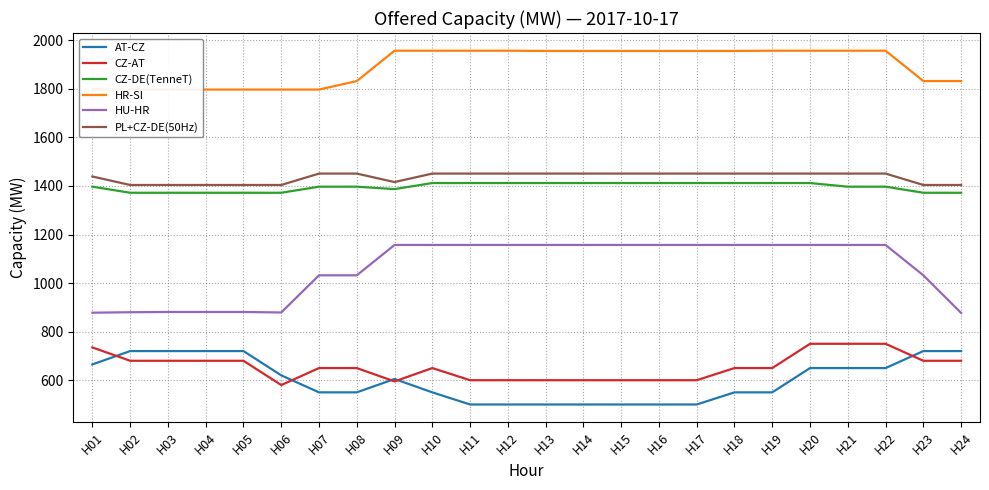

True or false: CZ-AT and PL+CZ-DE(50Hz) cross at least once.

False